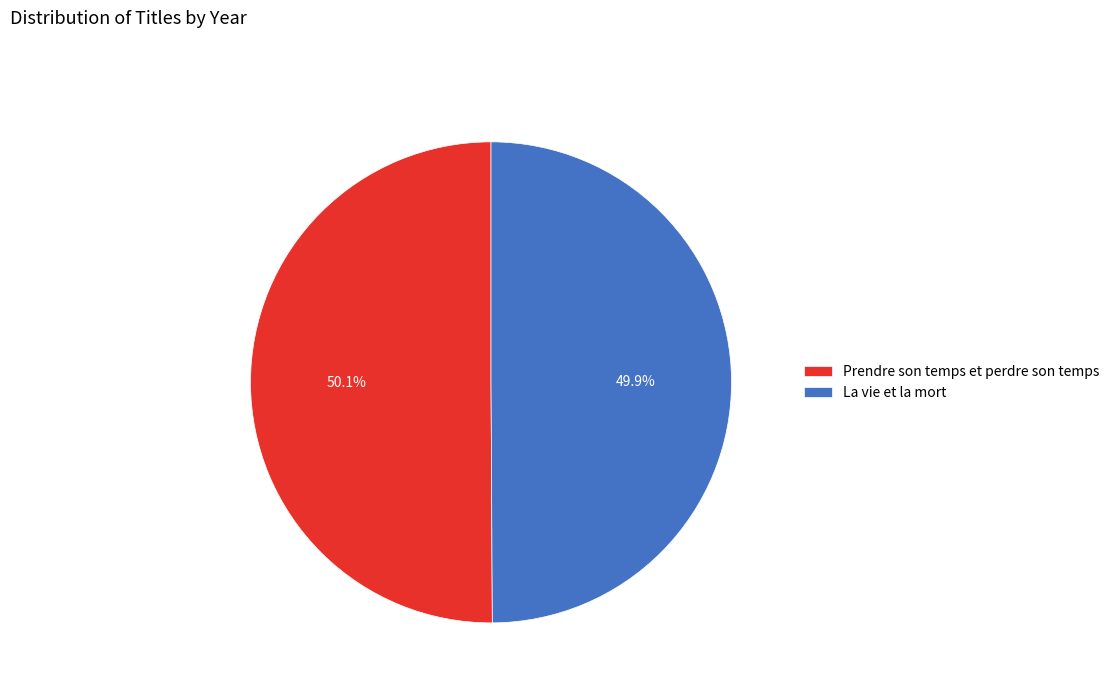

Approximately how many times larger is the value at La vie et la mort compared to Prendre son temps et perdre son temps?

1.0